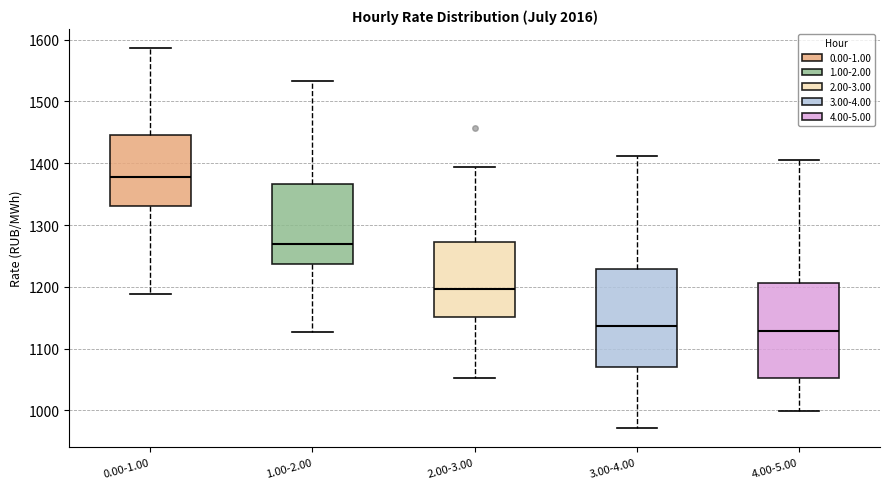

Reading left to right, read every box against the y-axis: the position of its median line, the range the box covers, and the ends of its whiskers. The values are not printed on the chart, so give them approximately, as read against the axis.

0.00-1.00: median 1380, box 1330 to 1450, whiskers 1190 to 1590
1.00-2.00: median 1270, box 1240 to 1370, whiskers 1130 to 1530
2.00-3.00: median 1200, box 1150 to 1270, whiskers 1050 to 1390
3.00-4.00: median 1140, box 1070 to 1230, whiskers 970 to 1410
4.00-5.00: median 1130, box 1050 to 1210, whiskers 1000 to 1410